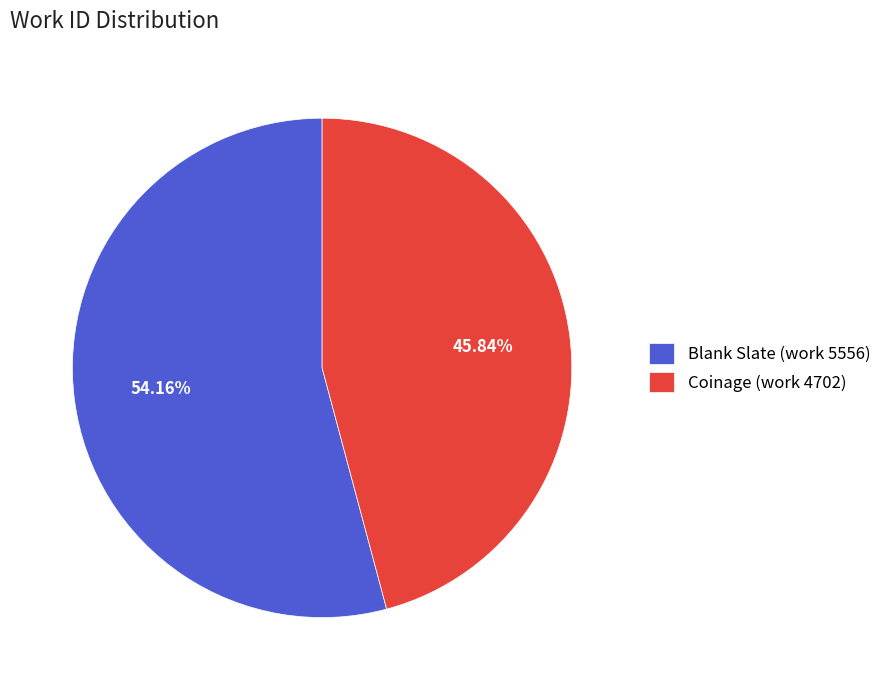

To the nearest percent, what is the difference between the Coinage (work 4702) and Blank Slate (work 5556) slice percentages?

8%